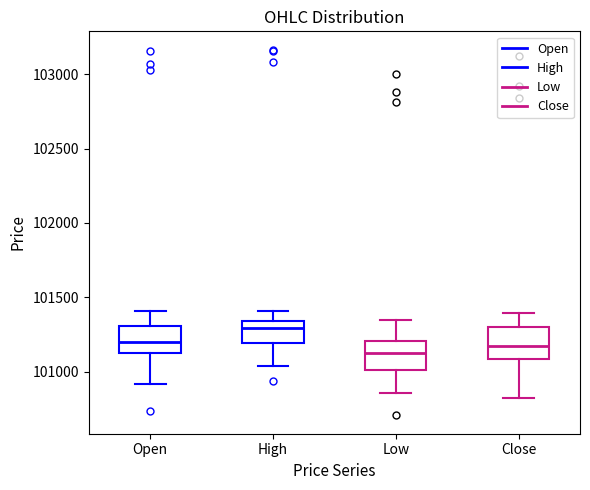

Which box's median line is the highest?

High